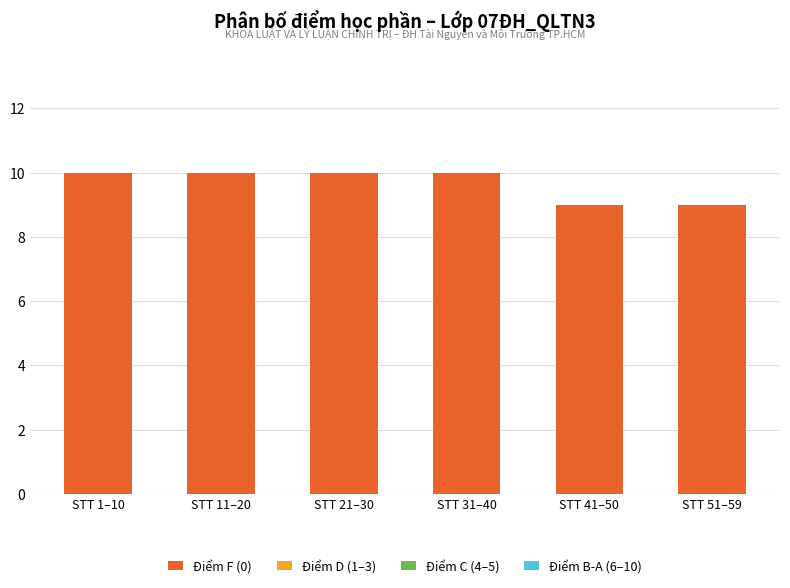

Reading right to left, transcribe all the data shown in this chart.

9	9	10	10	10	10